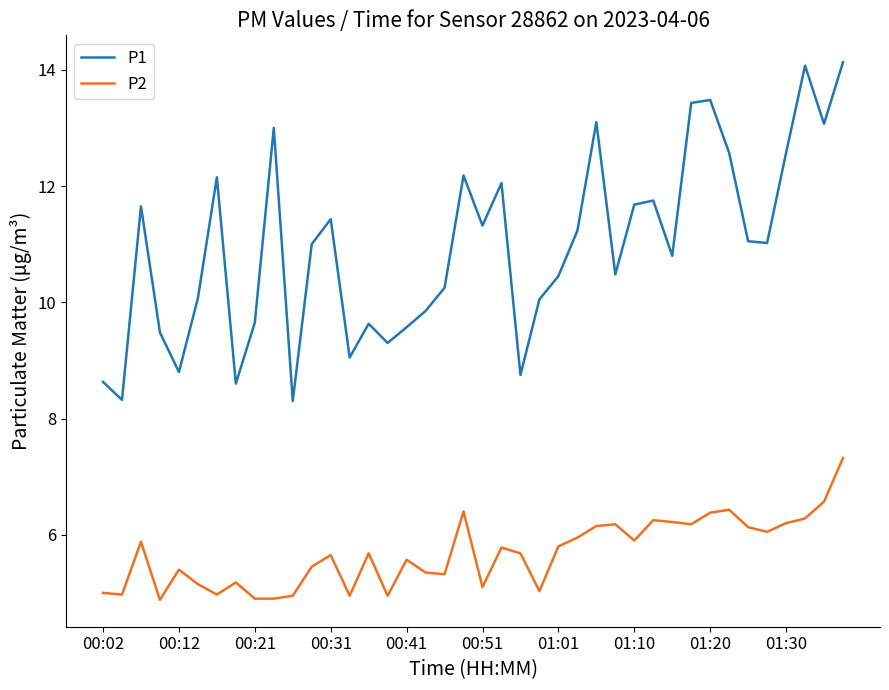

True or false: P2 and P1 cross at least once.

False